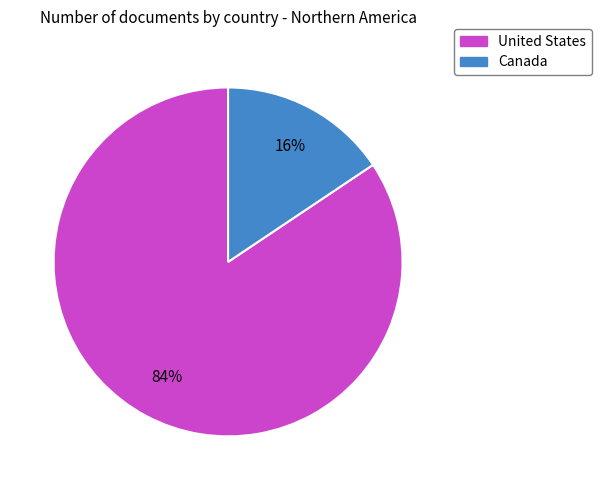

To the nearest percent, what is the average slice percentage?

50%